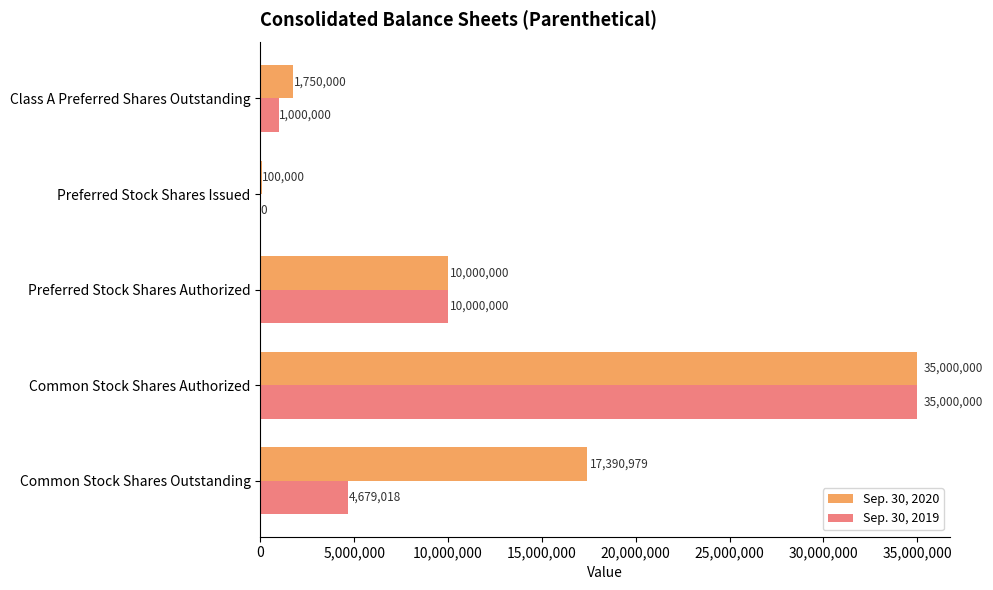

What is the sum of all Sep. 30, 2020 values?

64240979